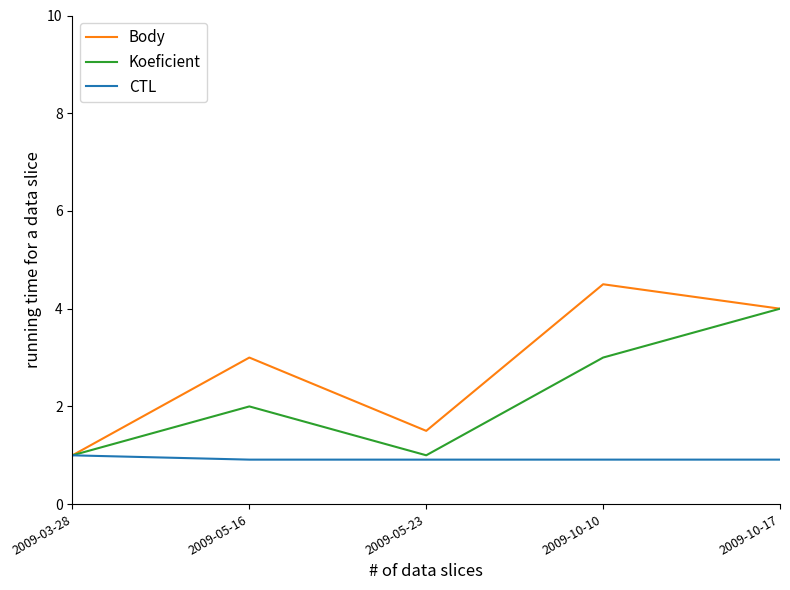

What is the spread (max minus min) of values at 2009-10-10?

3.6